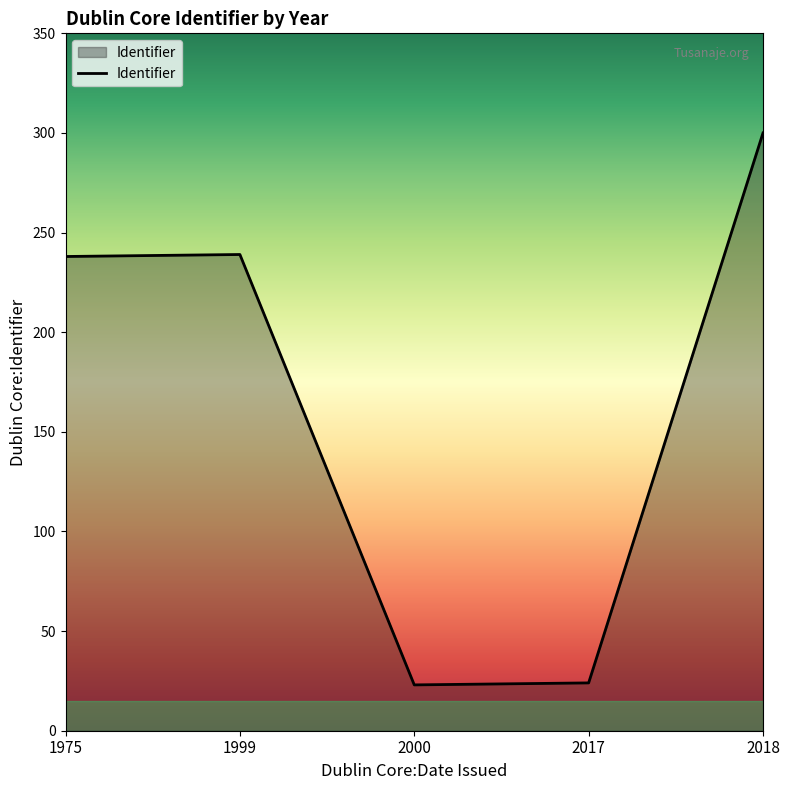

Is it true that the value at 2000 is 23?

True